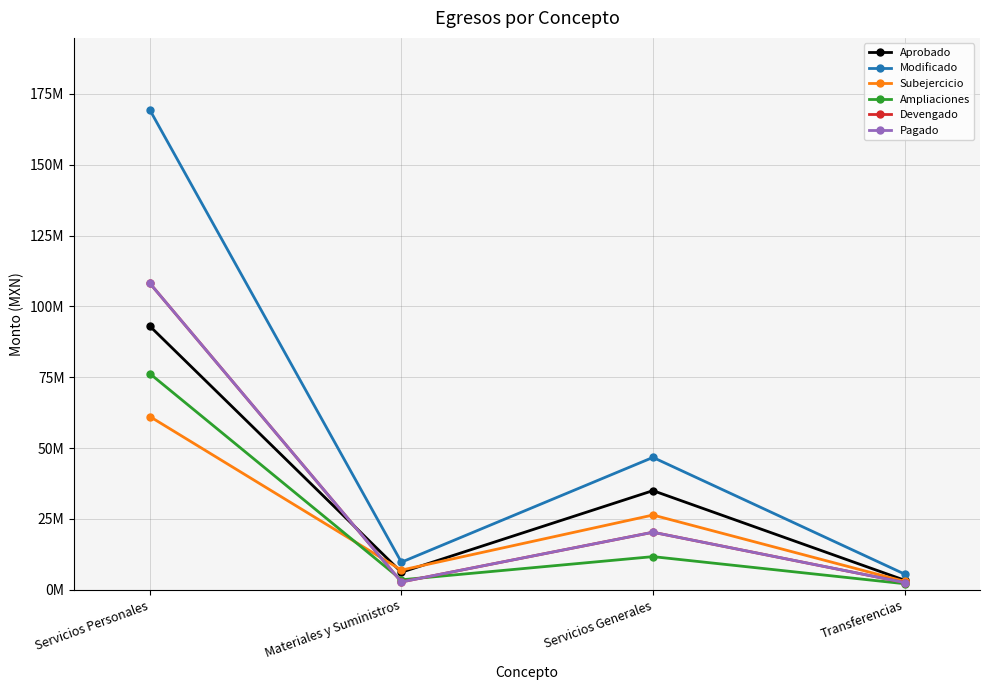

Which has a higher value, Servicios Generales or Servicios Personales?

Servicios Personales